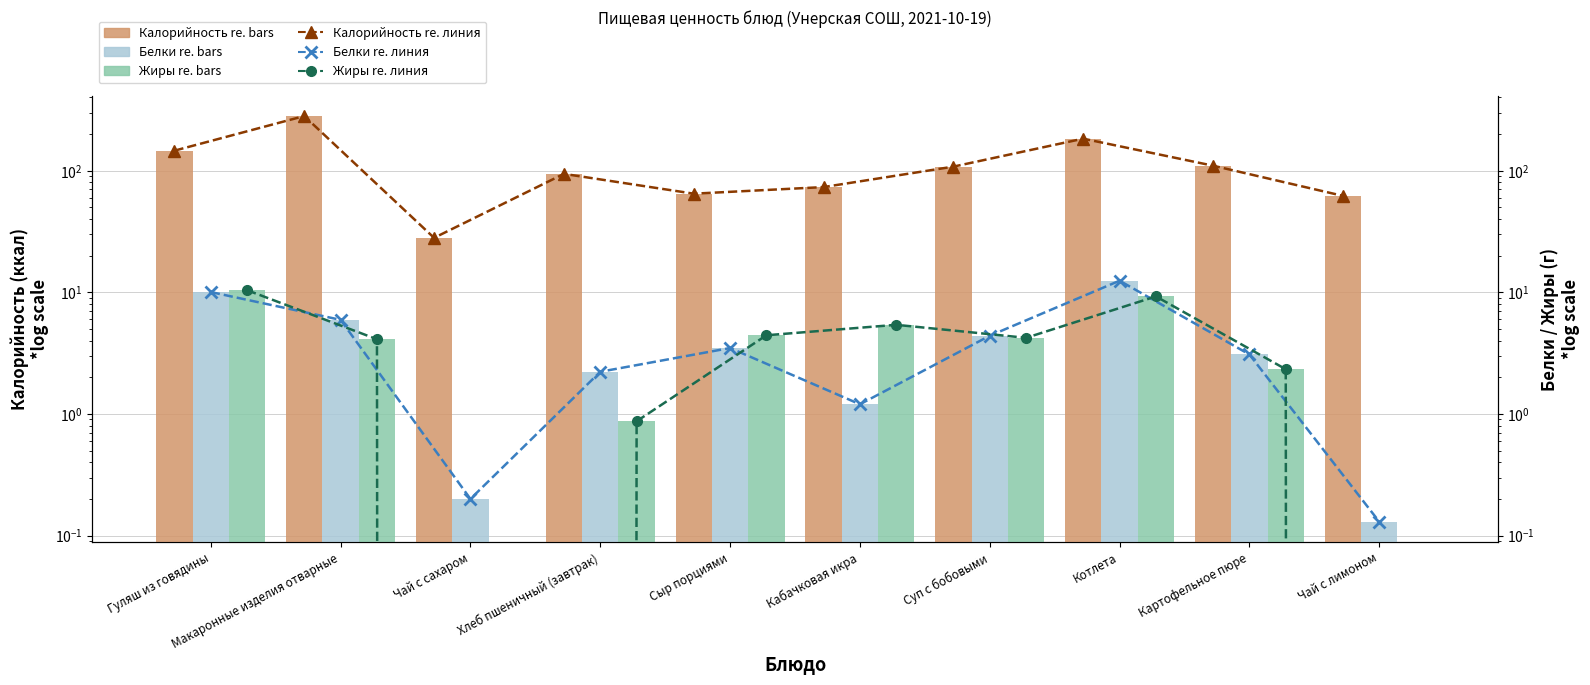

Reading left to right, extract all data points from this chart.

Калорийность: 145.8	280.8	28.0	94.0	64.6	73.2	107.8	183.0	109.7	62.0
Белки: 10.0	5.9	0.2	2.2	3.5	1.2	4.4	12.4	3.1	0.1
Жиры: 10.4	4.1	0.0	0.9	4.4	5.4	4.2	9.2	2.3	0.0
Калорийность (линия): 145.8	280.8	28.0	94.0	64.6	73.2	107.8	183.0	109.7	62.0
Белки (линия): 10.0	5.9	0.2	2.2	3.5	1.2	4.4	12.4	3.1	0.1
Жиры (линия): 10.4	4.1	0.0	0.9	4.4	5.4	4.2	9.2	2.3	0.0